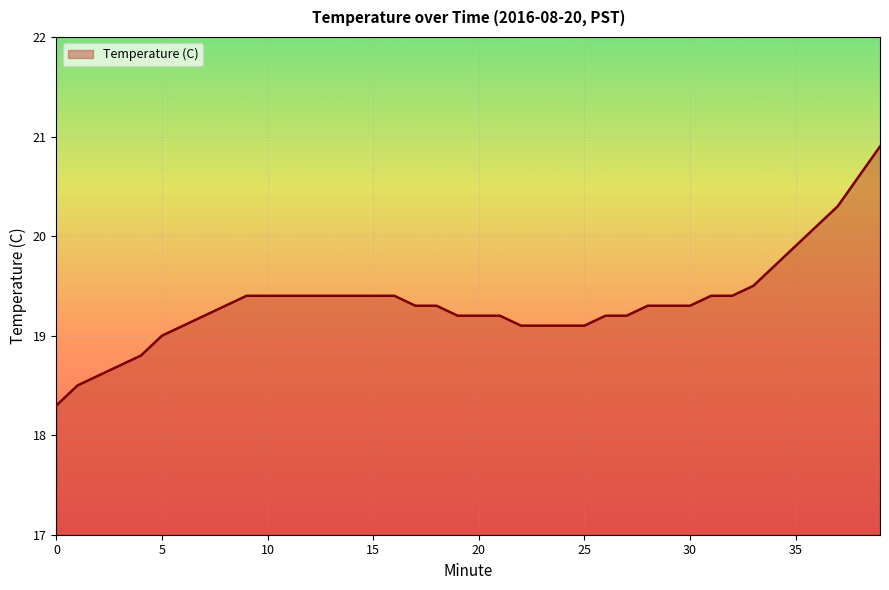

What is the maximum value shown in the chart?

20.9